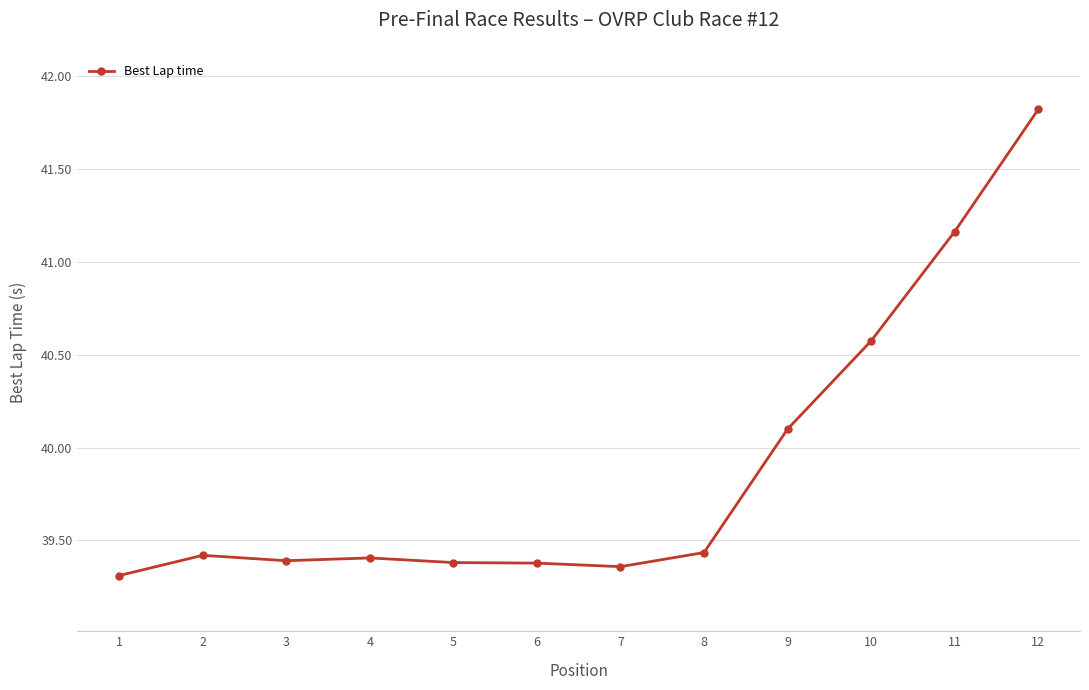

What is the sum of all values?

478.7